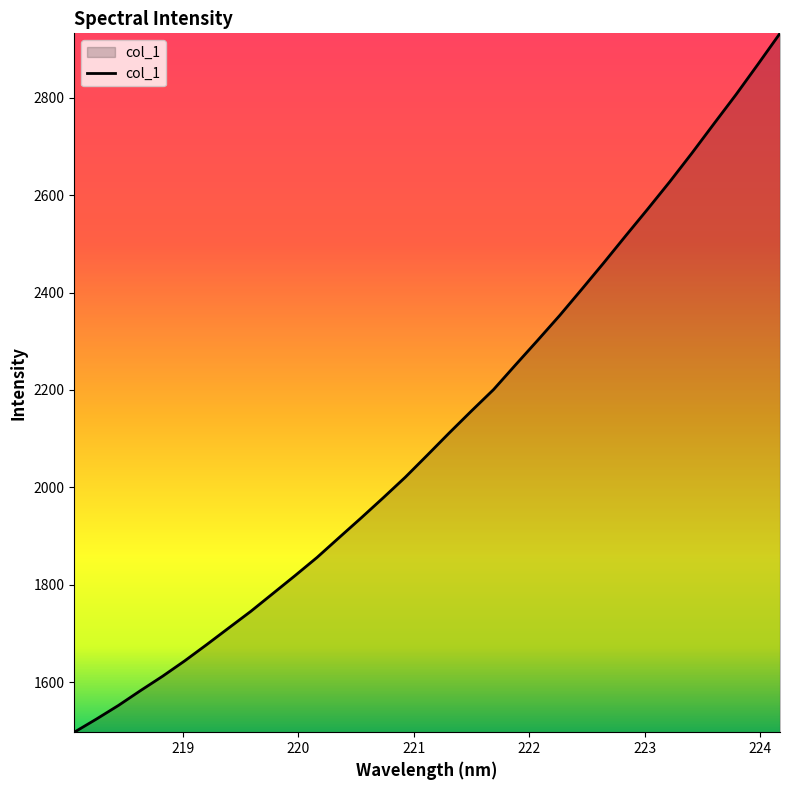

What is the greatest value displayed?

2932.1